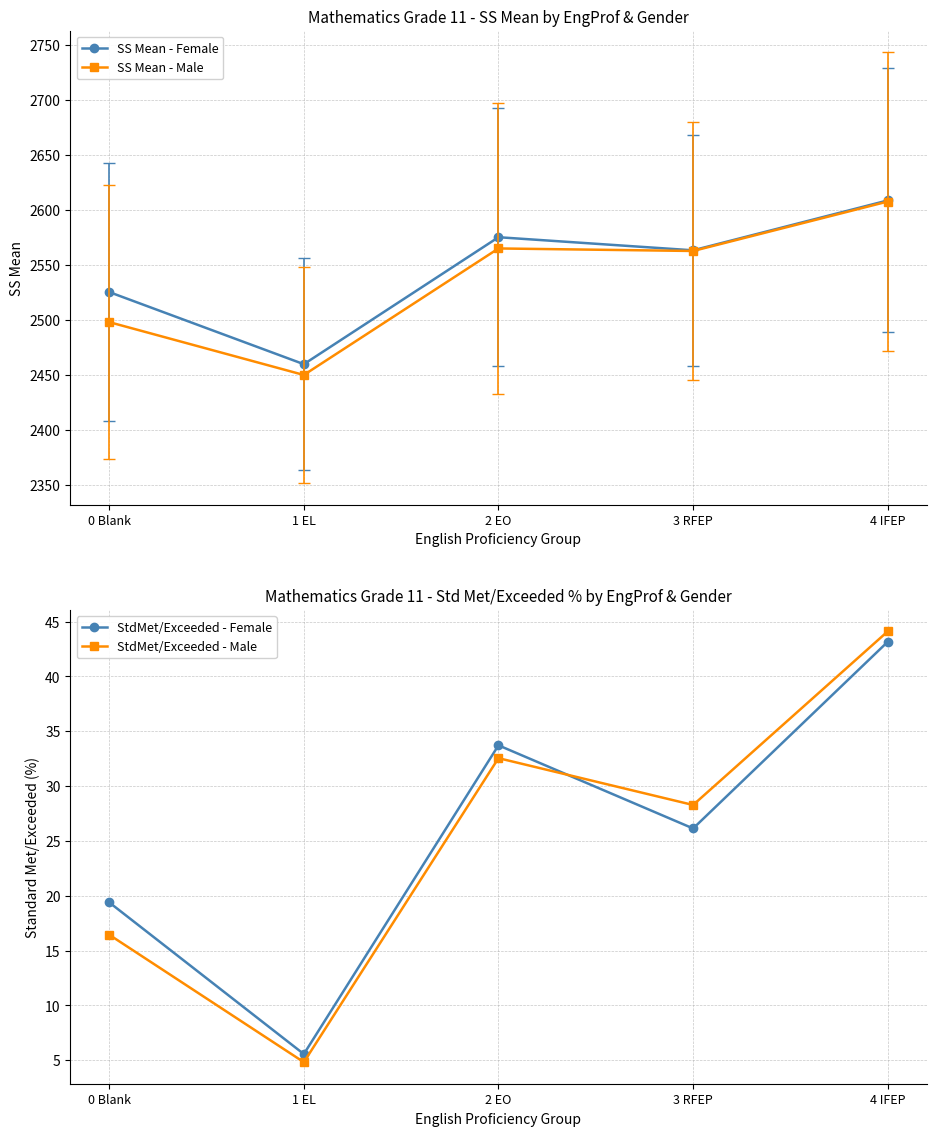

List the series in order of their peak value, lowest first.

StdMet/Exceeded - Female, StdMet/Exceeded - Male, SS Mean - Male, SS Mean - Female